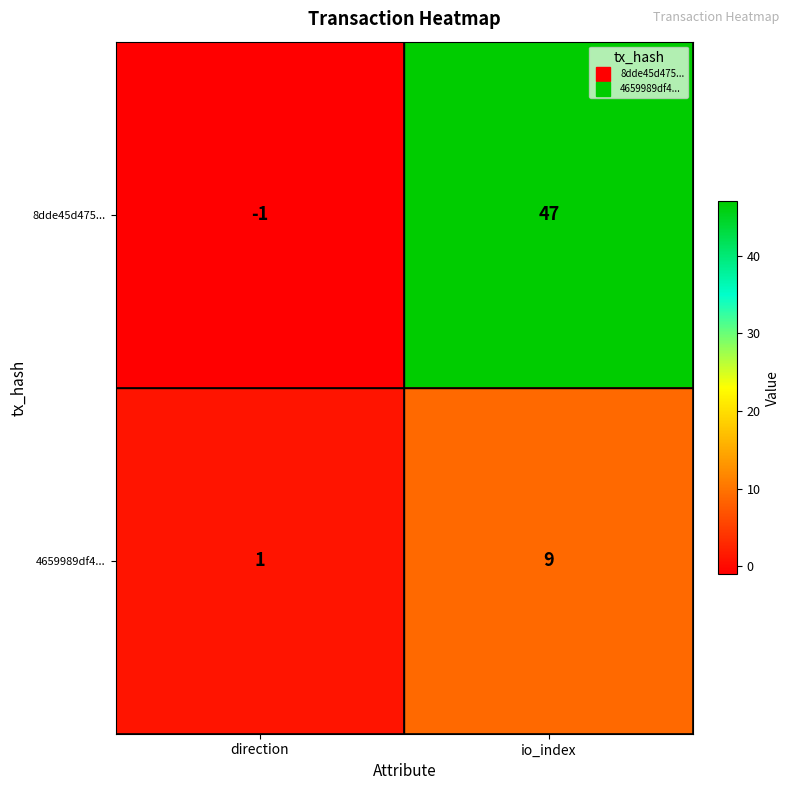

What is the sum of all 8dde45d475... values?

46